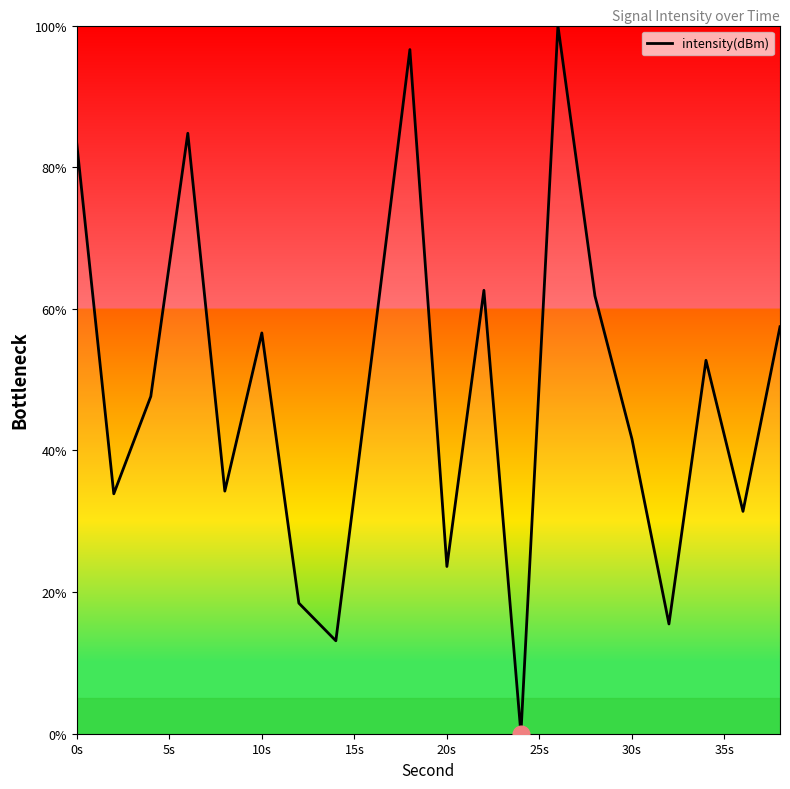

What is the greatest value displayed?

100.0